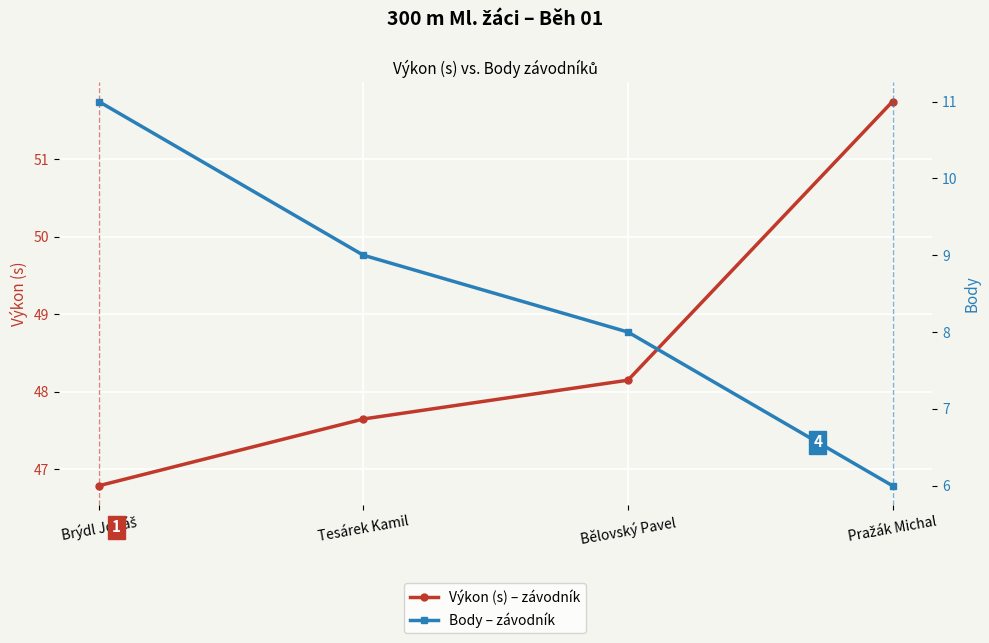

What is the difference between the highest and lowest values at Tesárek Kamil?

38.6